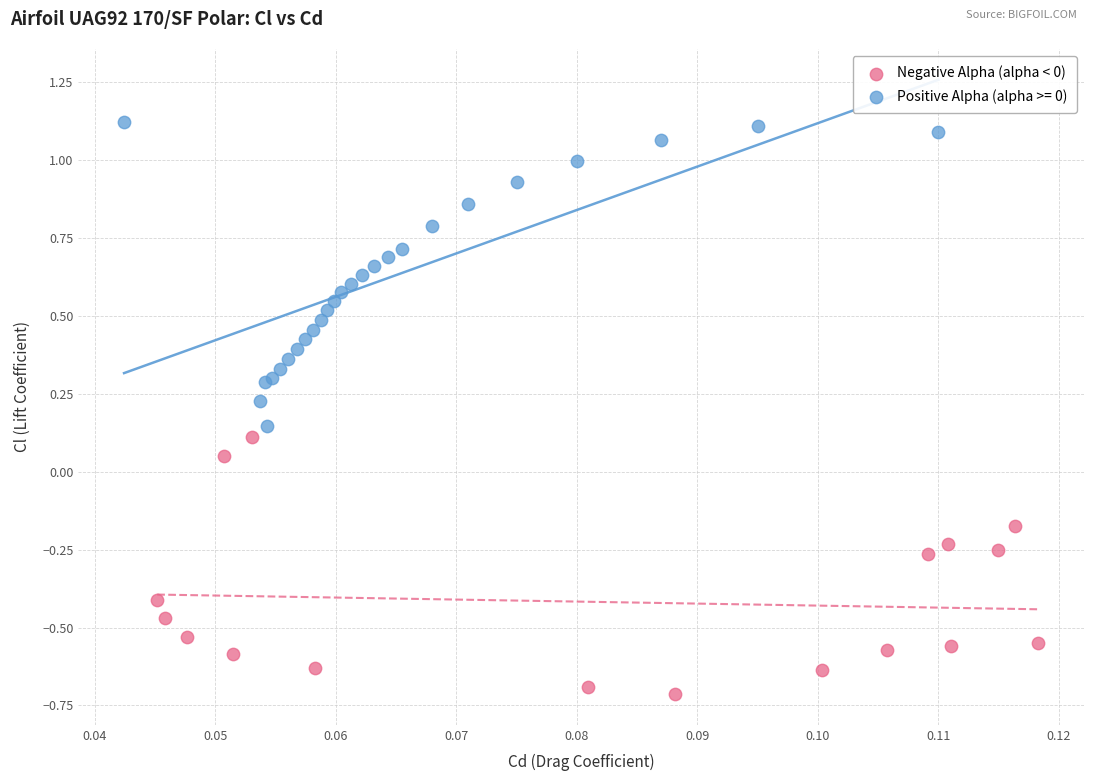

Which series contains the lowest Y value?

Negative Alpha (alpha < 0)